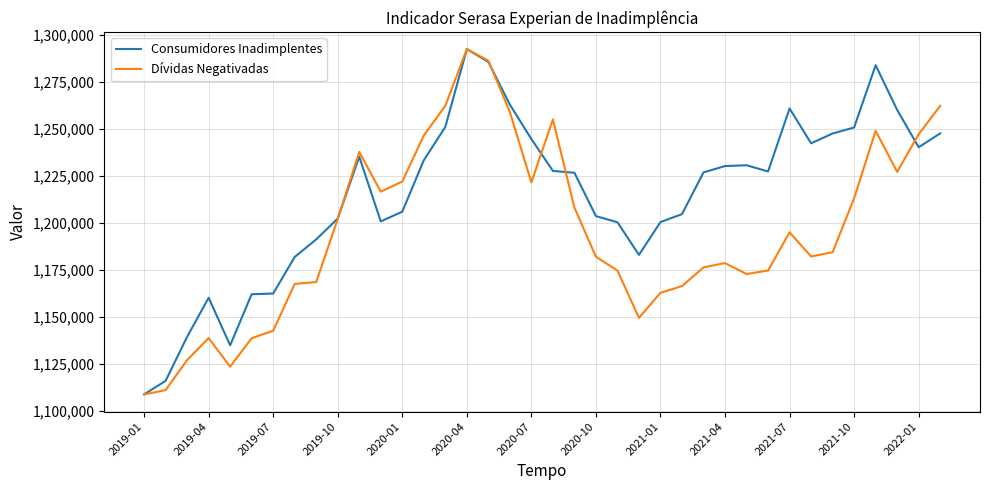

What is the average value of the Consumidores Inadimplentes series?

1214775.5